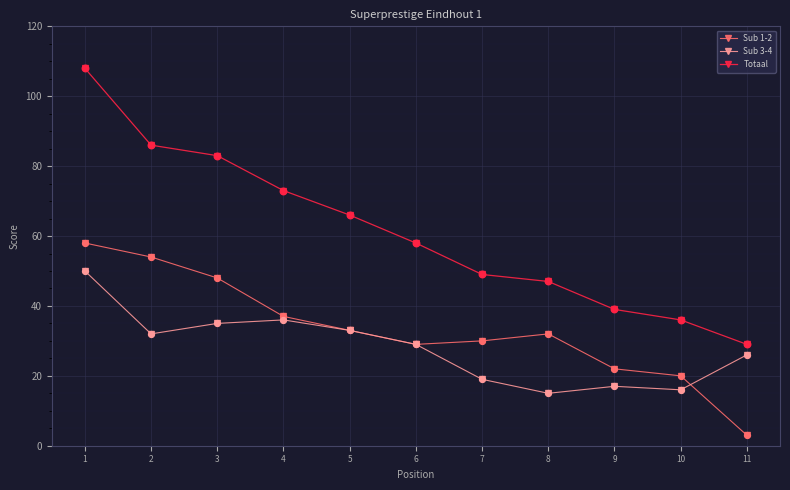

What are all the series names shown in the legend?

Sub 1-2, Sub 3-4, Totaal